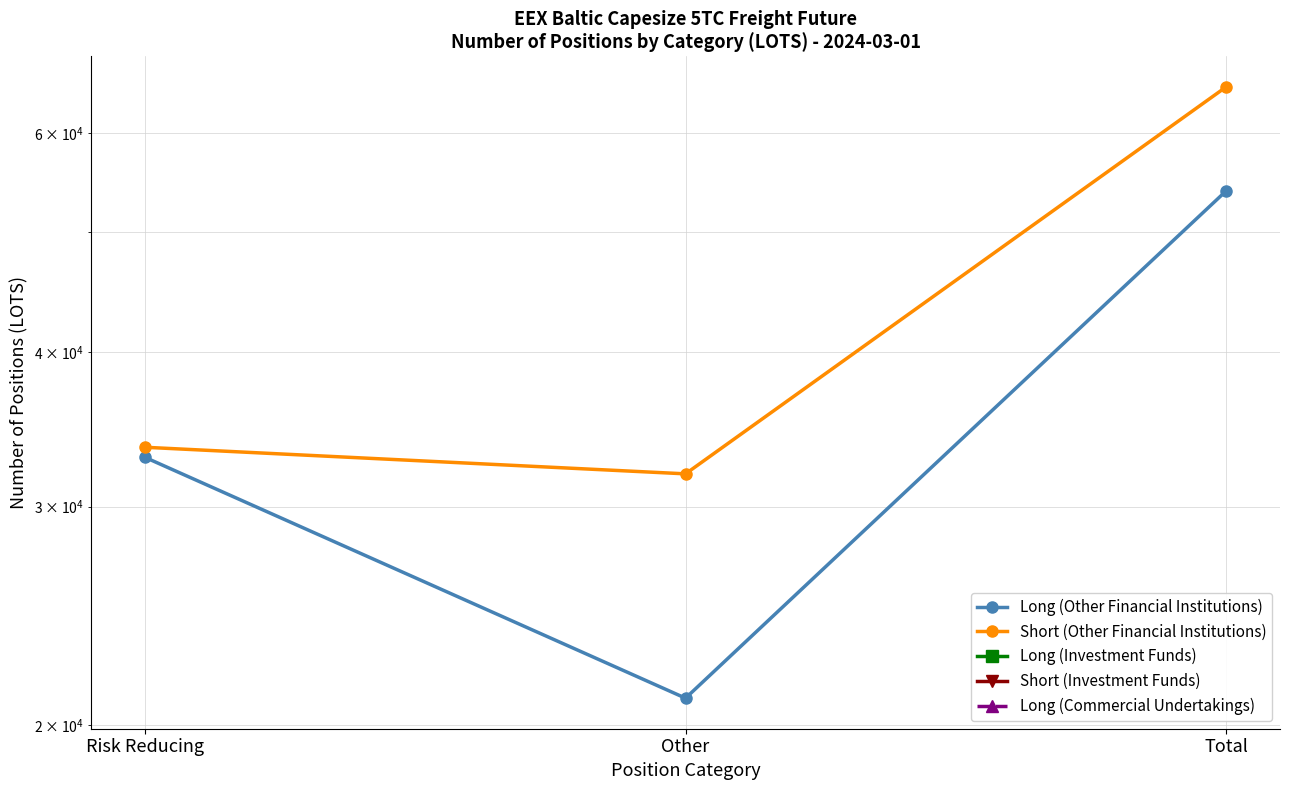

At how many categories does at least one series exceed 65376?

1